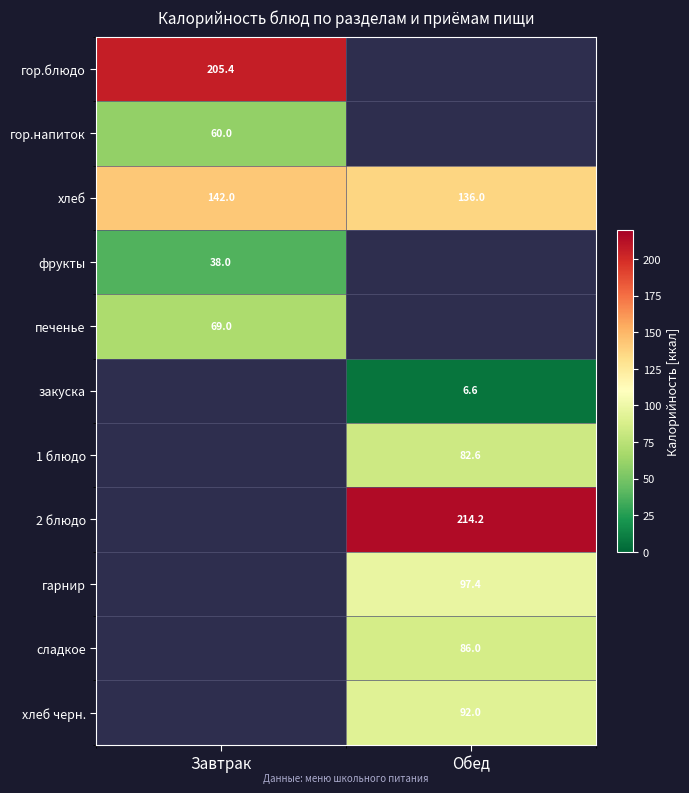

The value of хлеб черн. at Обед is 92.0. True or false?

True